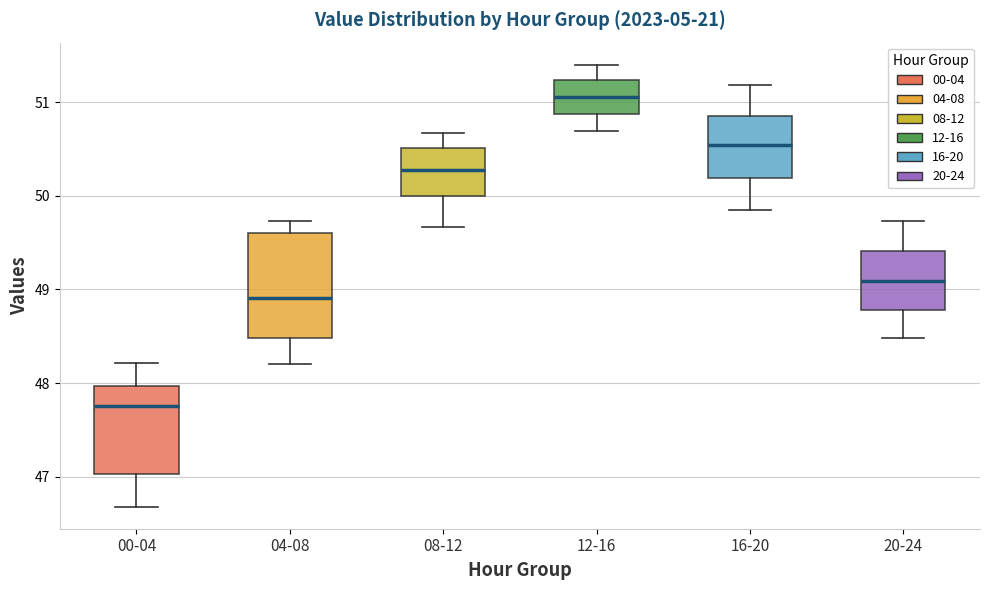

Which box has the lowest median line?

00-04